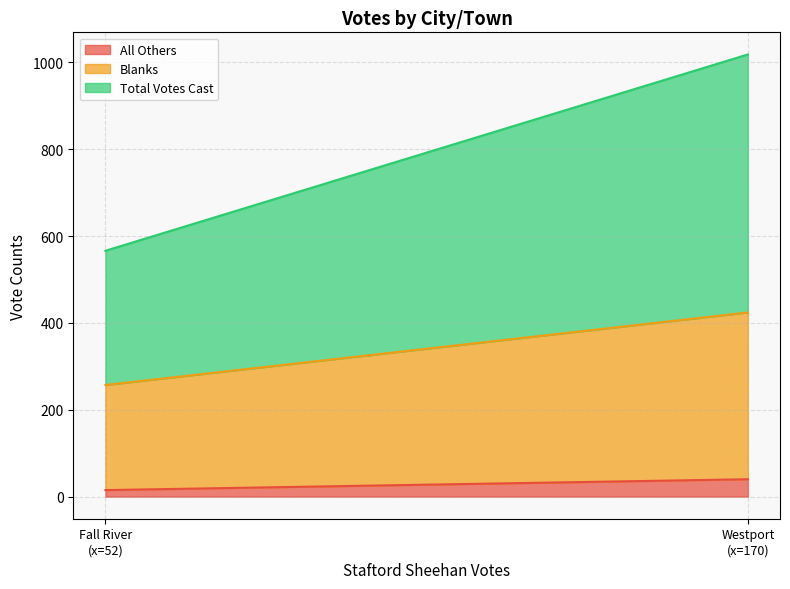

How many All Others values are between 15 and 40?

2